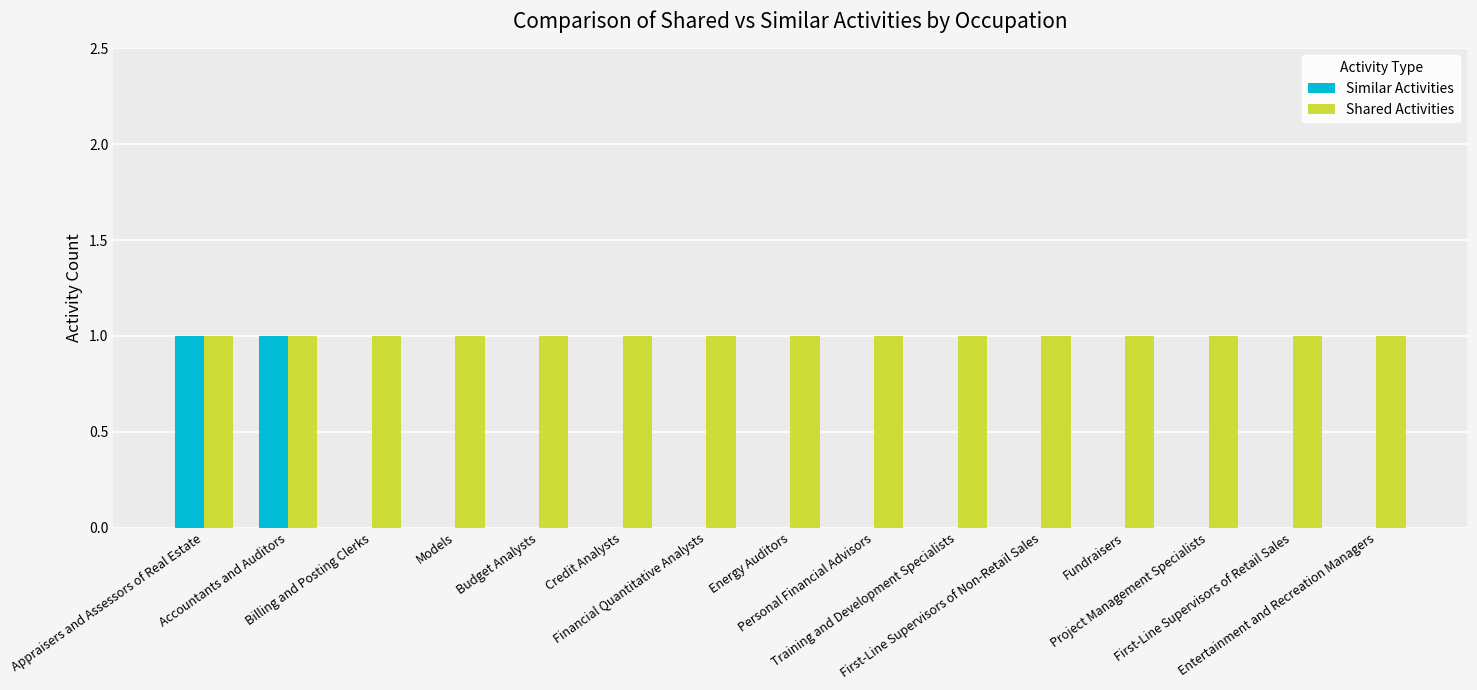

Which series has the largest total across all categories?

Shared Activities